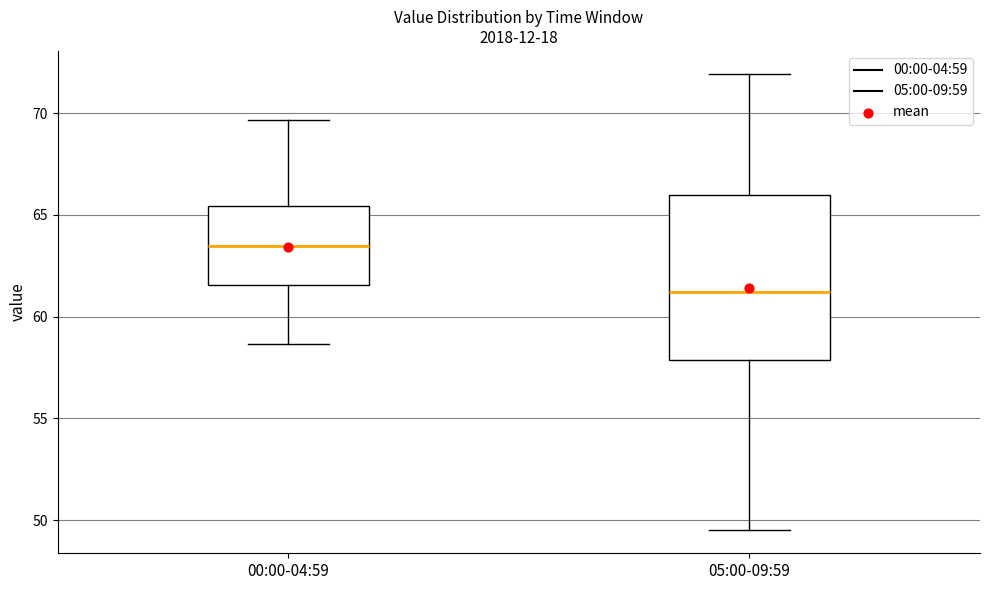

Which box has the lowest median line?

05:00-09:59